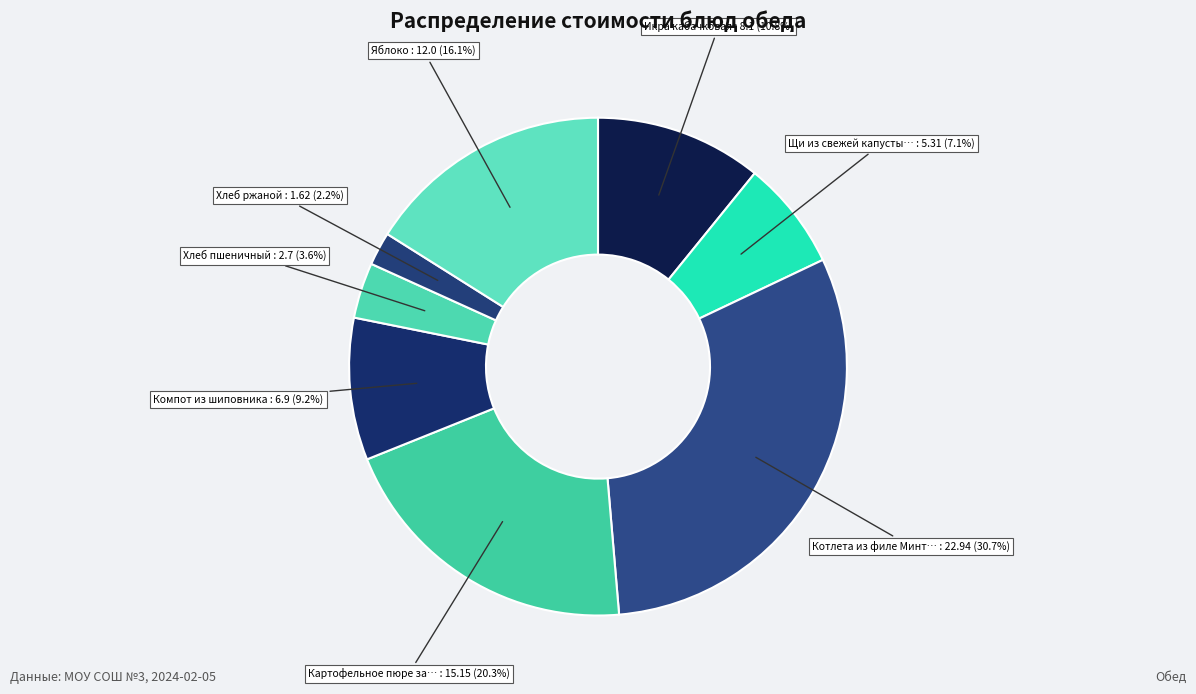

Count the number of slices in the pie.

8